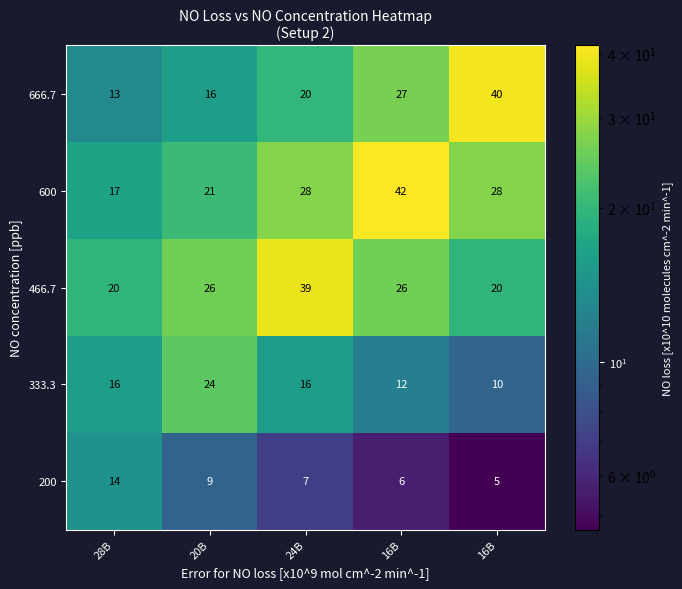

How many series are shown in this chart?

5